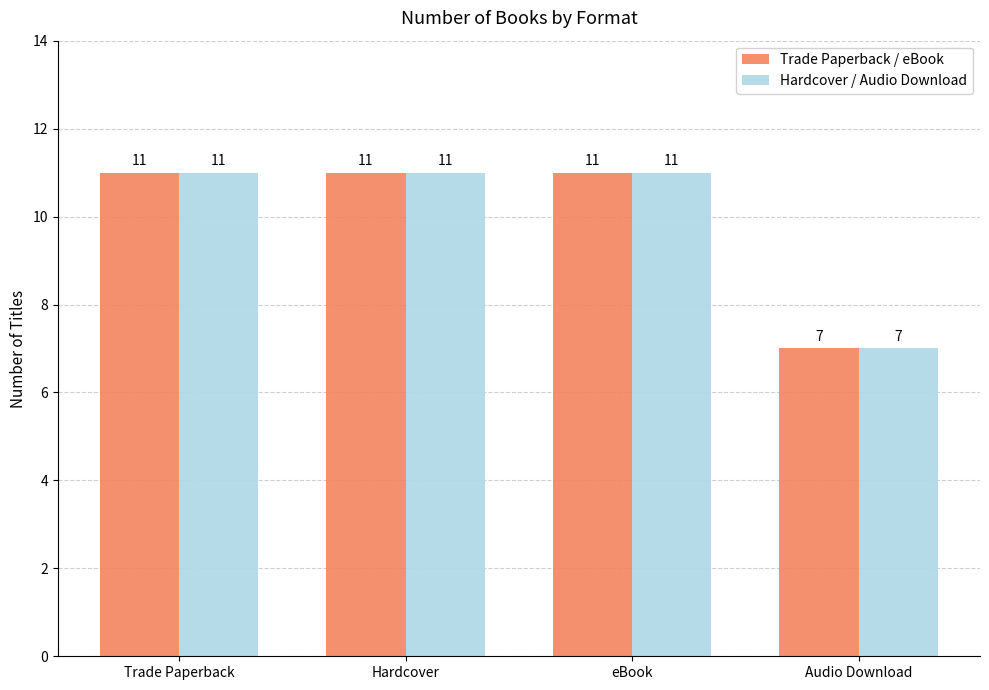

What is the label of the 4th bar from the right?

Trade Paperback